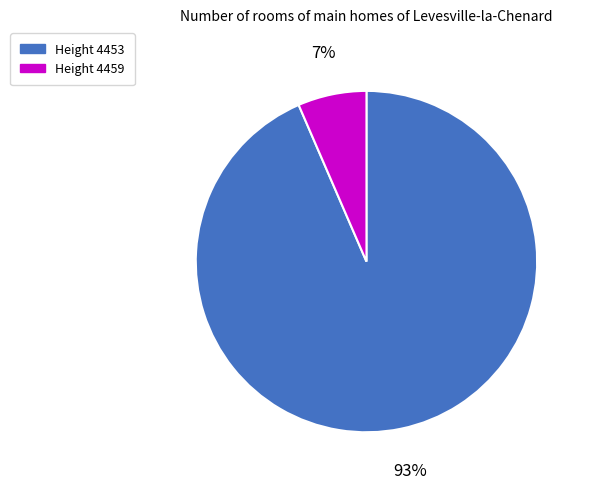

To the nearest percent, what is the average slice percentage?

50%